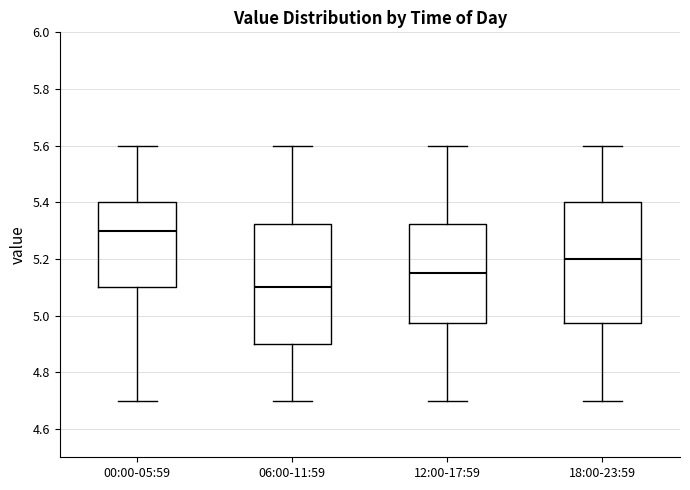

Which box's median line is the highest?

00:00-05:59